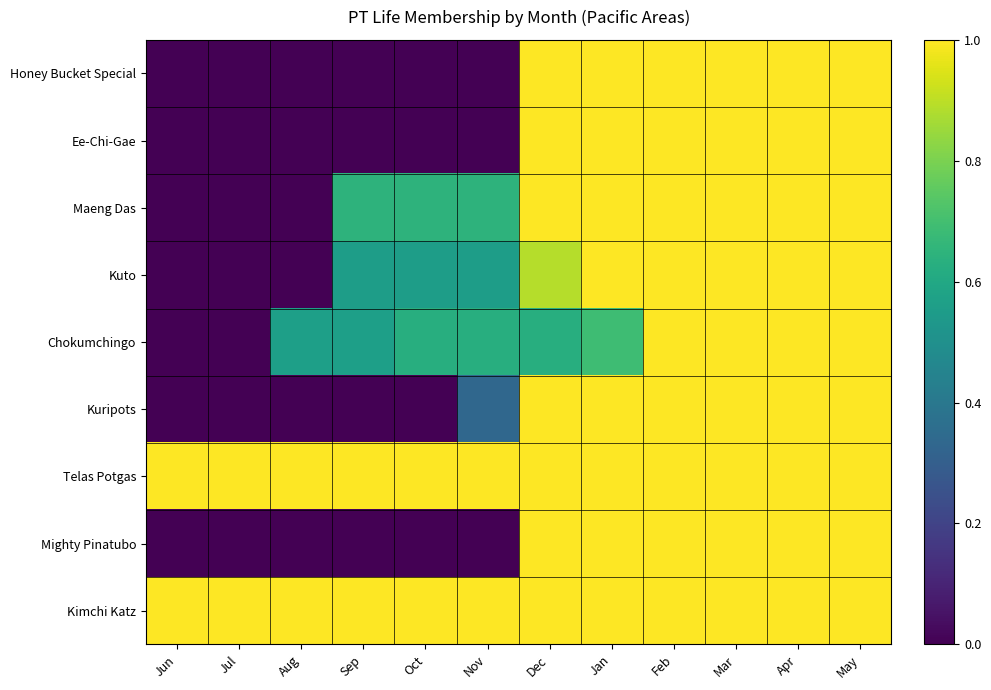

At which category is the sum across all series the highest?

Feb